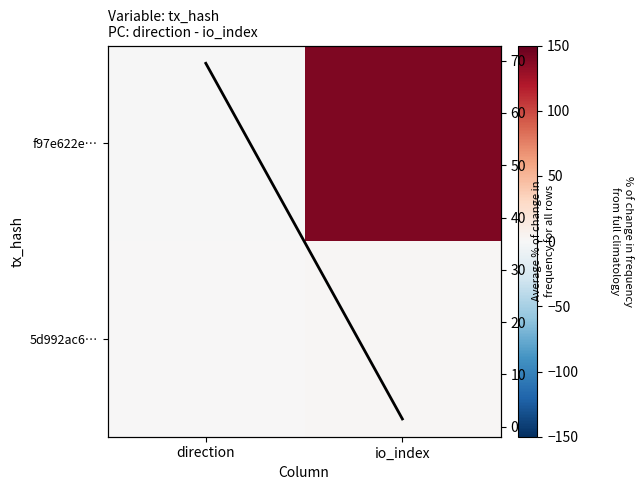

How many series are shown in this chart?

3